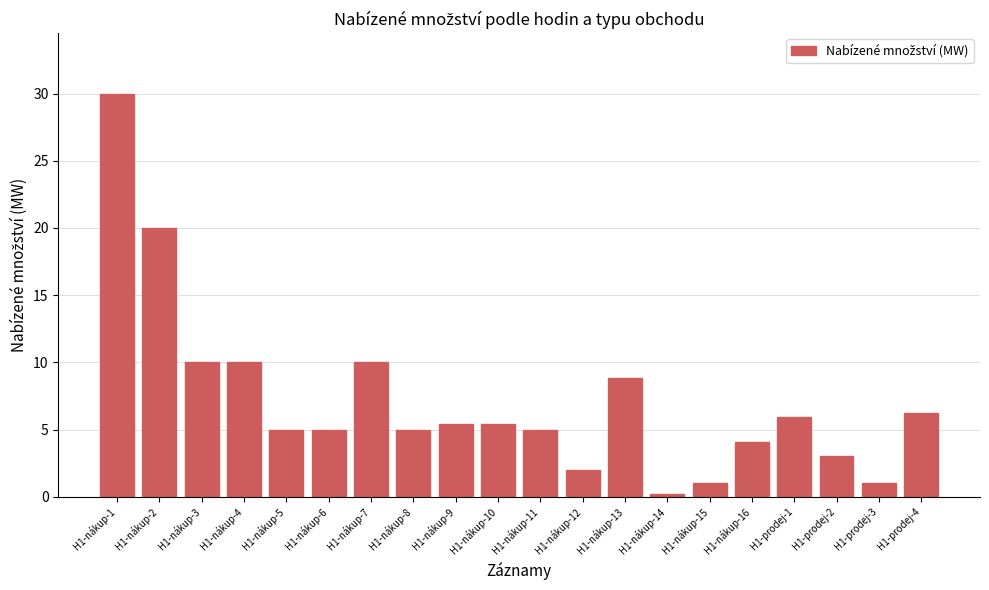

What is the value of the 2nd bar from the left?

20.0